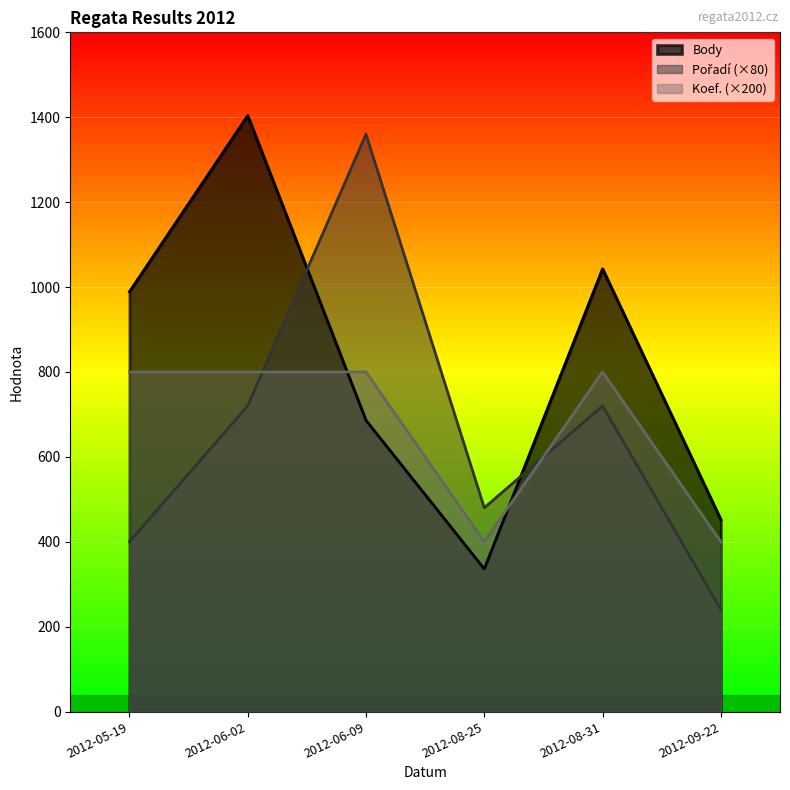

What position from the right is 2012-08-25?

3